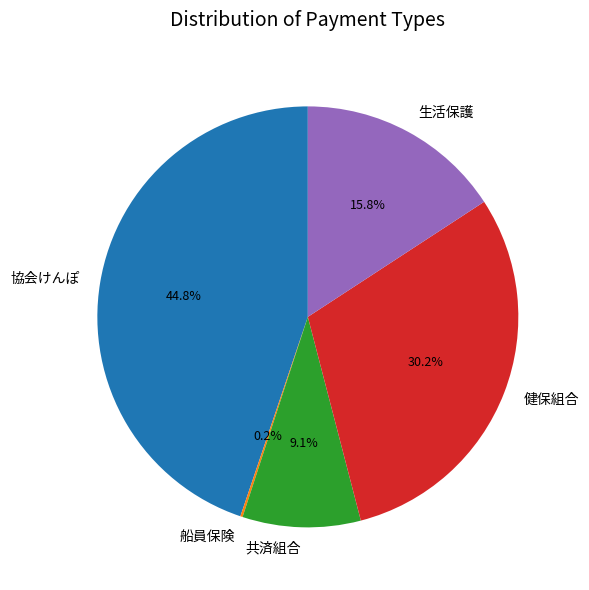

What portion of the pie excludes 健保組合?

69.8%